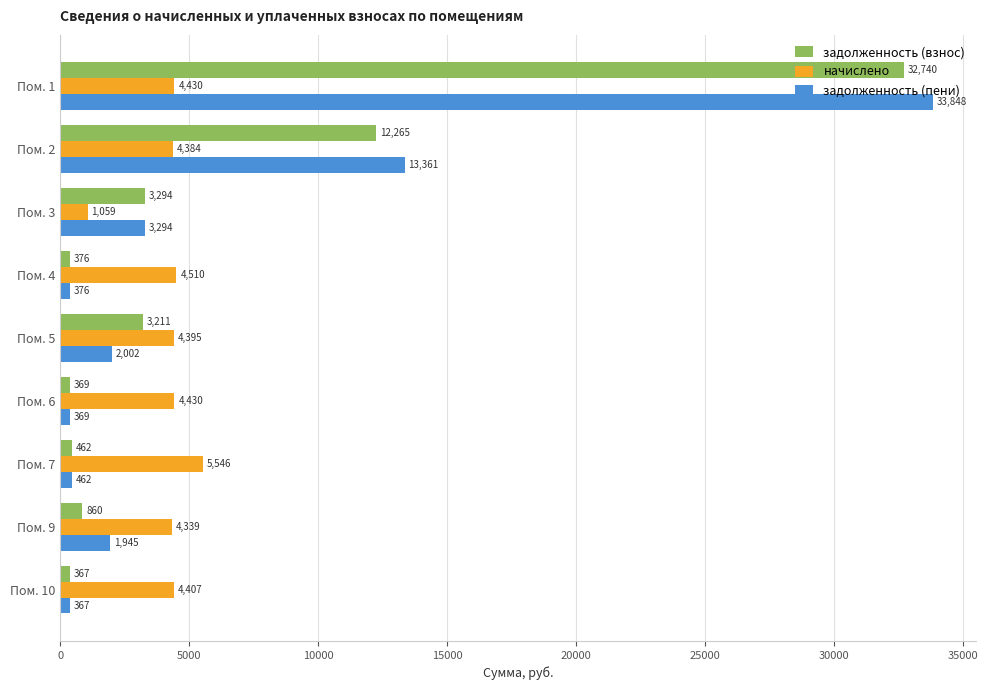

What is the lowest value of the задолженность (взнос) series?

367.3